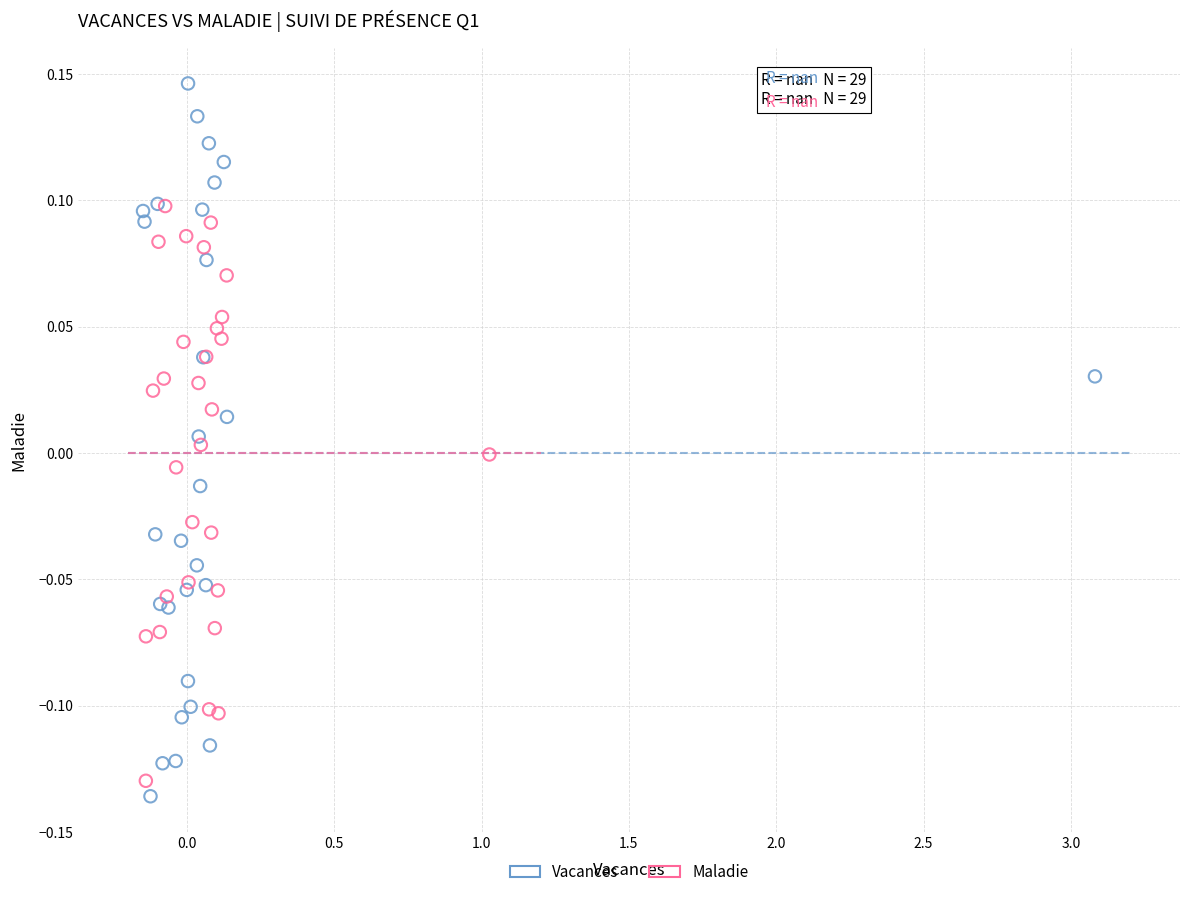

Which series contains the highest Y value?

Vacances